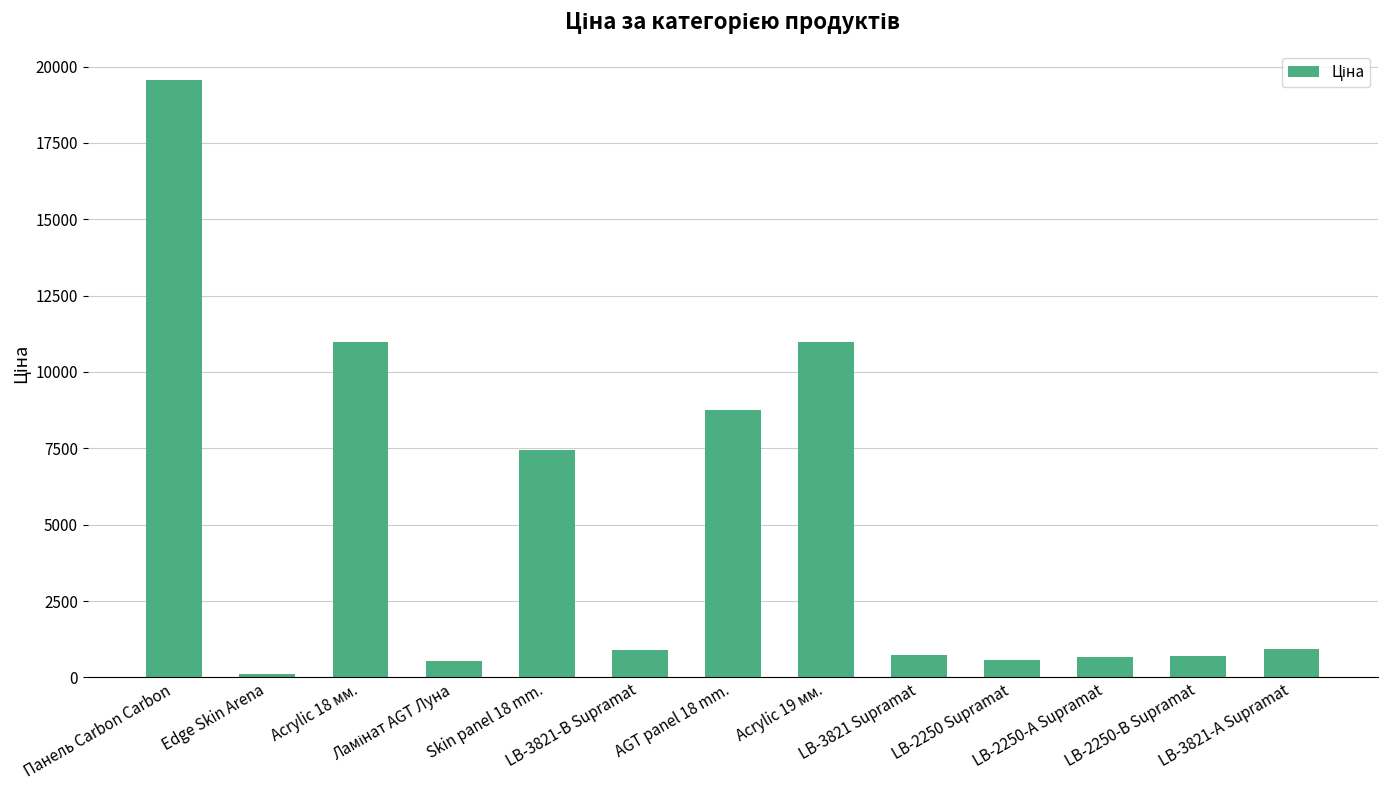

What position from the right is LB-3821-А Supramat?

1